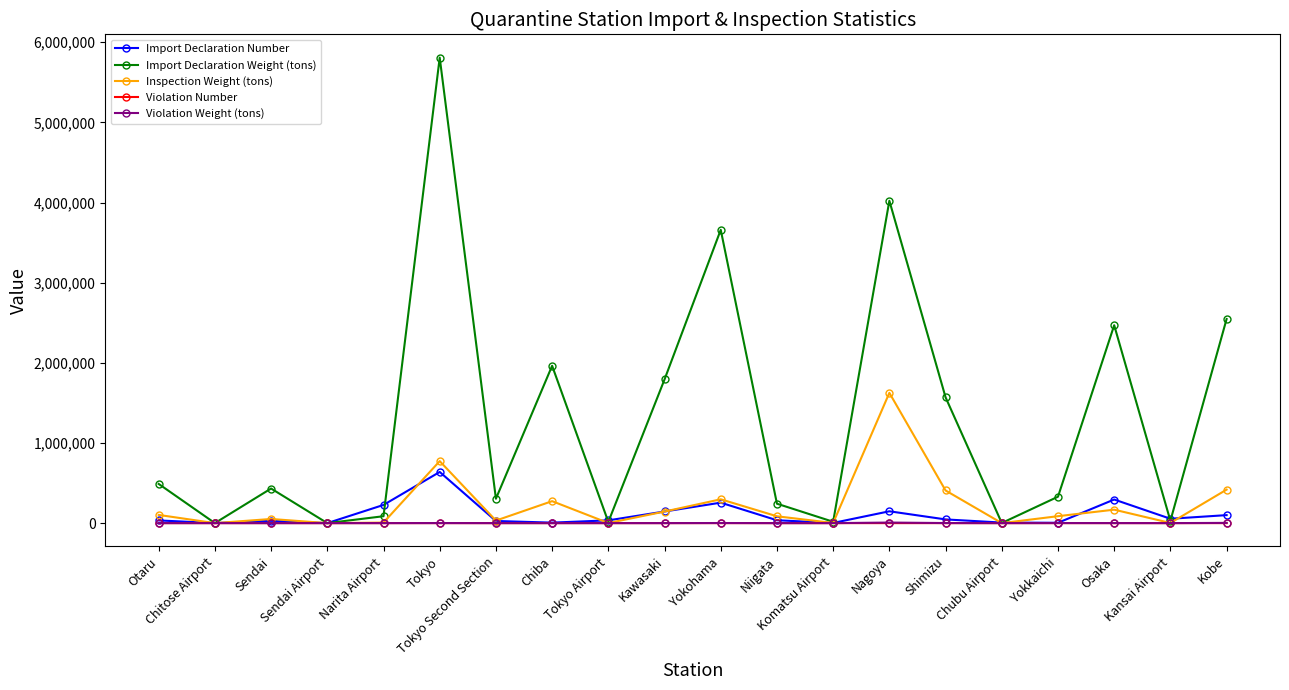

What is the difference between the Import Declaration Weight (tons) values at Sendai Airport and Yokohama?

3659180.8